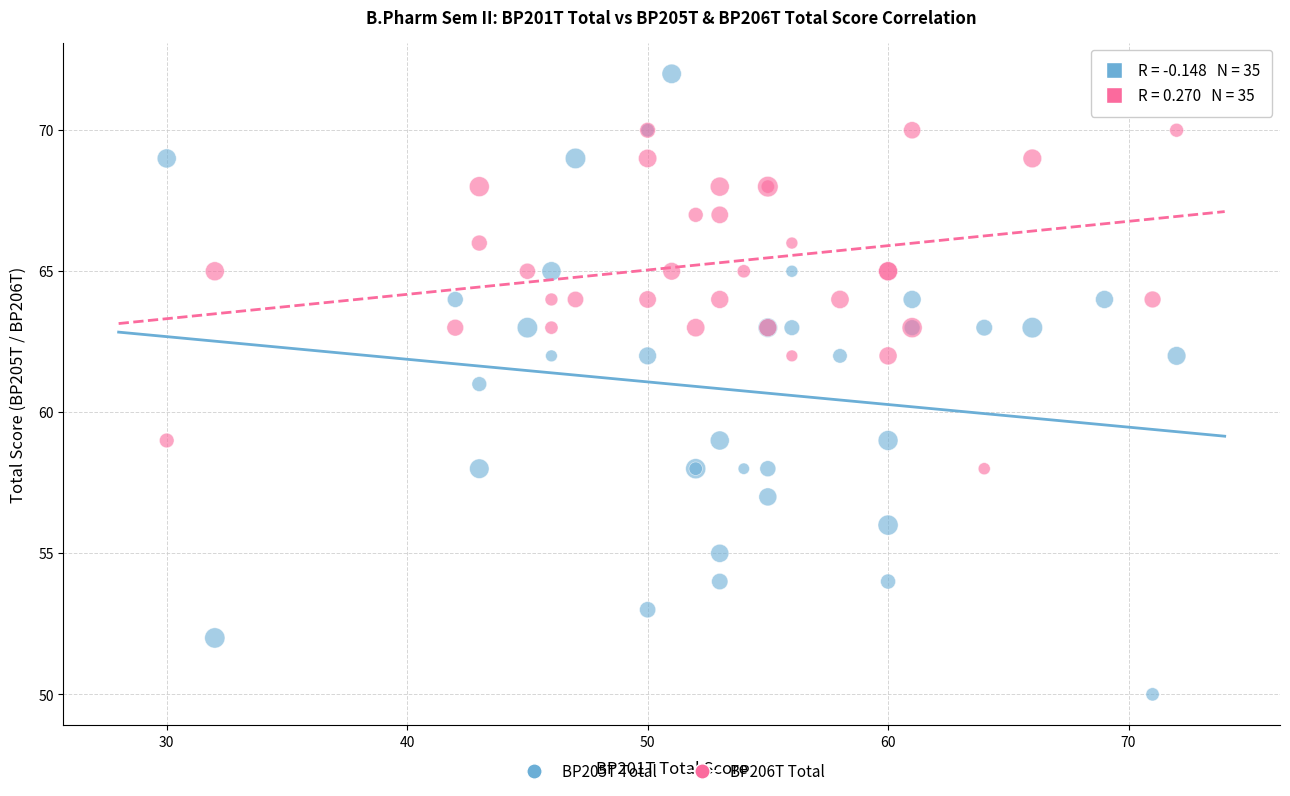

What are all the series names shown in the legend?

BP205T Total, BP206T Total